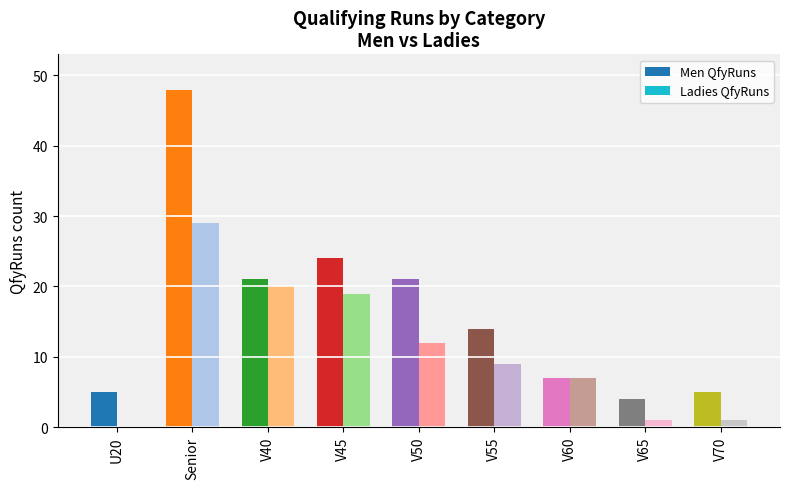

How many bars are there in total?

18